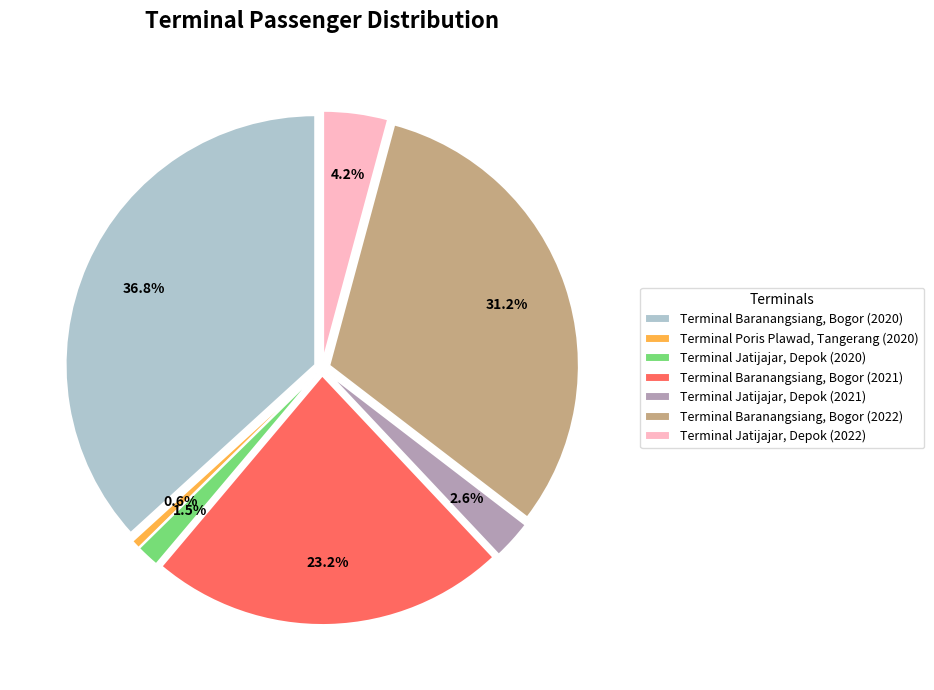

How many segments does this pie chart have?

7